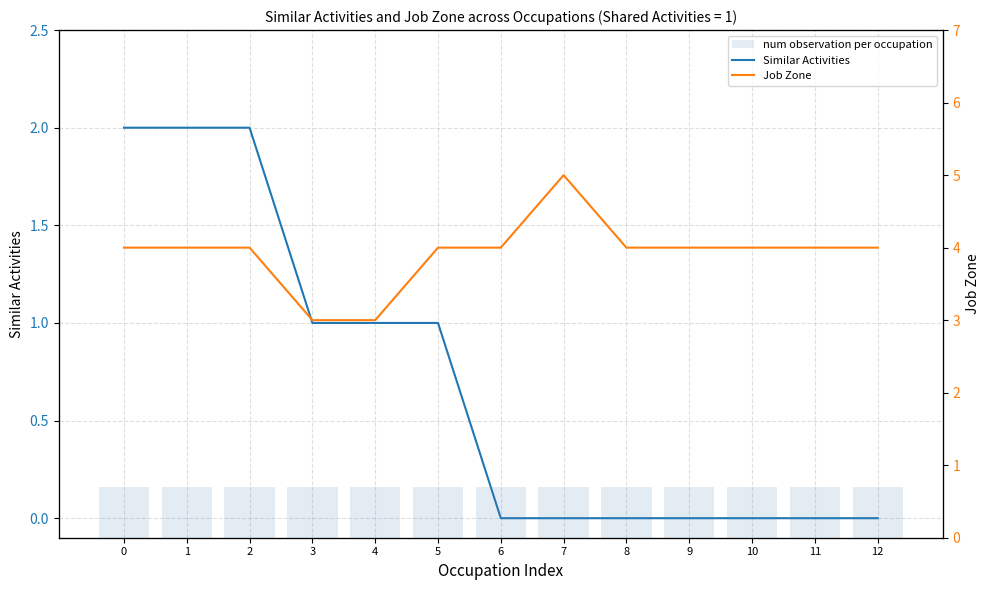

Reading left to right, extract all data points from this chart.

Similar Activities: 0=2	1=2	2=2	3=1	4=1	5=1	6=0	7=0	8=0	9=0	10=0	11=0	12=0
Job Zone: 0=4	1=4	2=4	3=3	4=3	5=4	6=4	7=5	8=4	9=4	10=4	11=4	12=4
num observation per occupation: 0=1	1=1	2=1	3=1	4=1	5=1	6=1	7=1	8=1	9=1	10=1	11=1	12=1